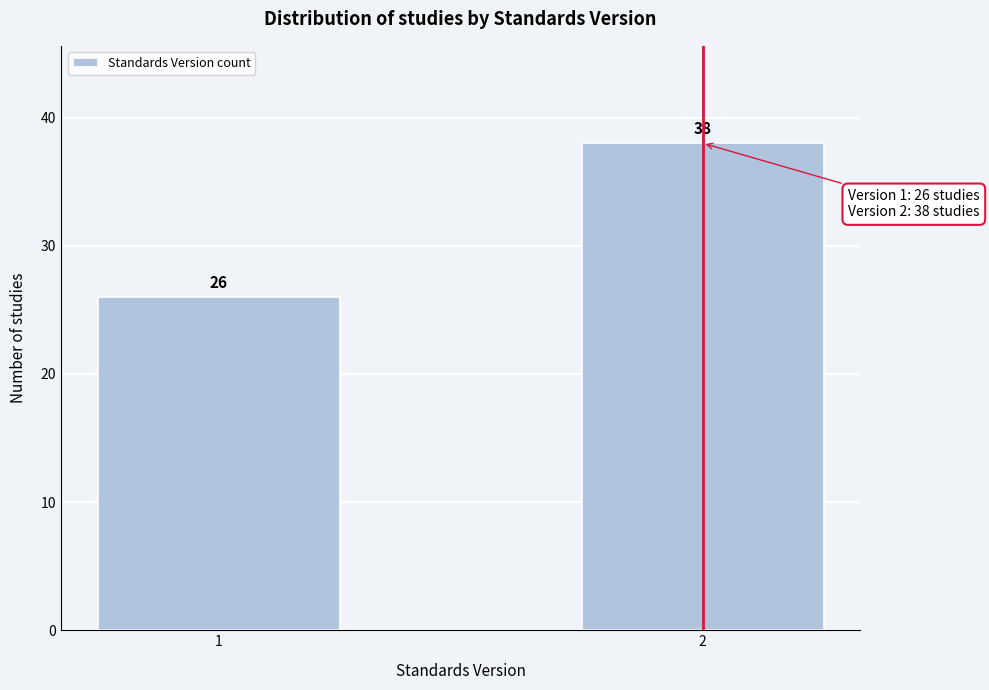

Reading left to right, transcribe all the data shown in this chart.

26	38